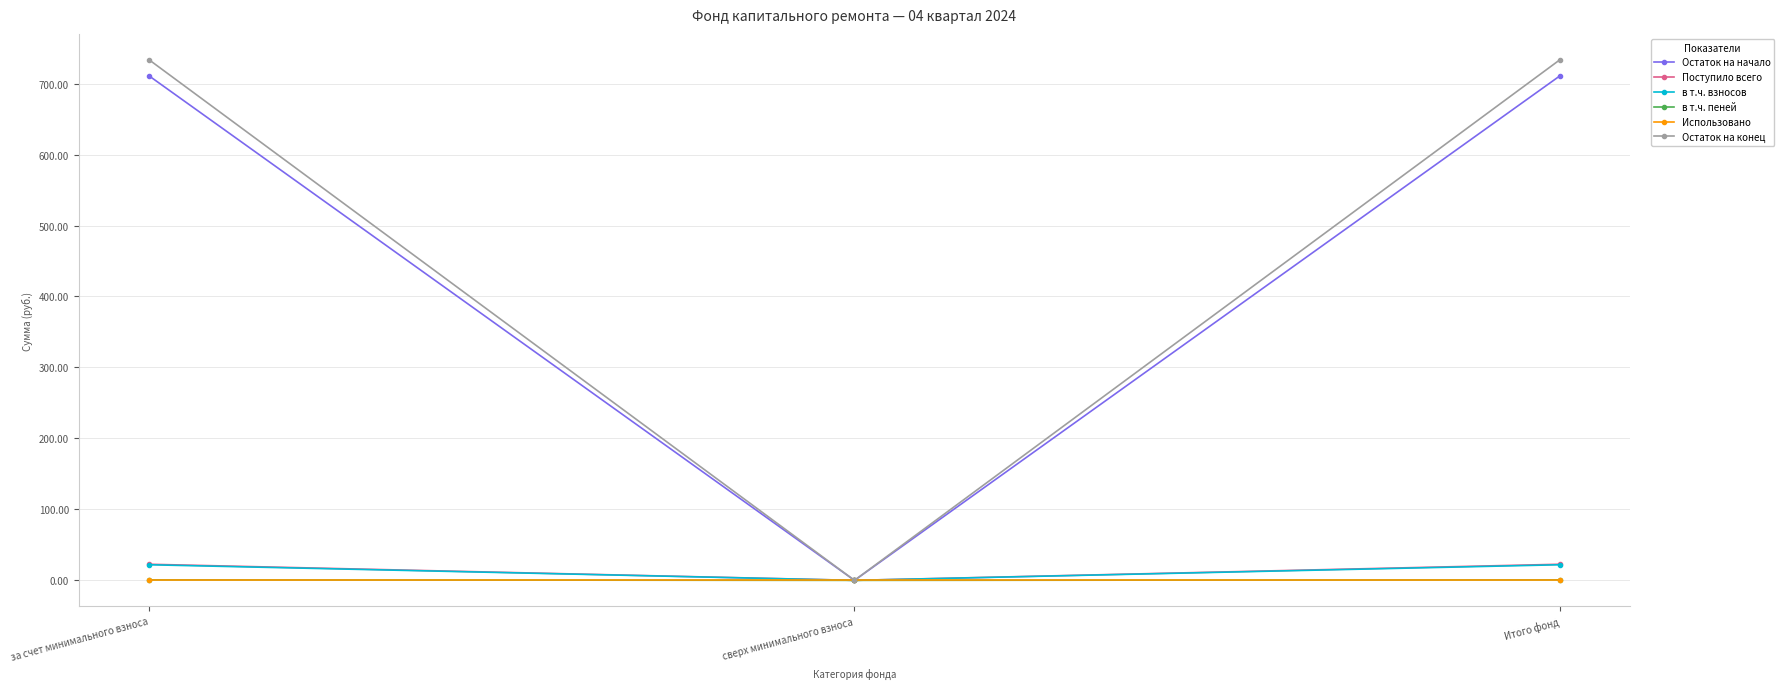

The Поступило всего series shows 22.7 at за счет минимального взноса. True or false?

True